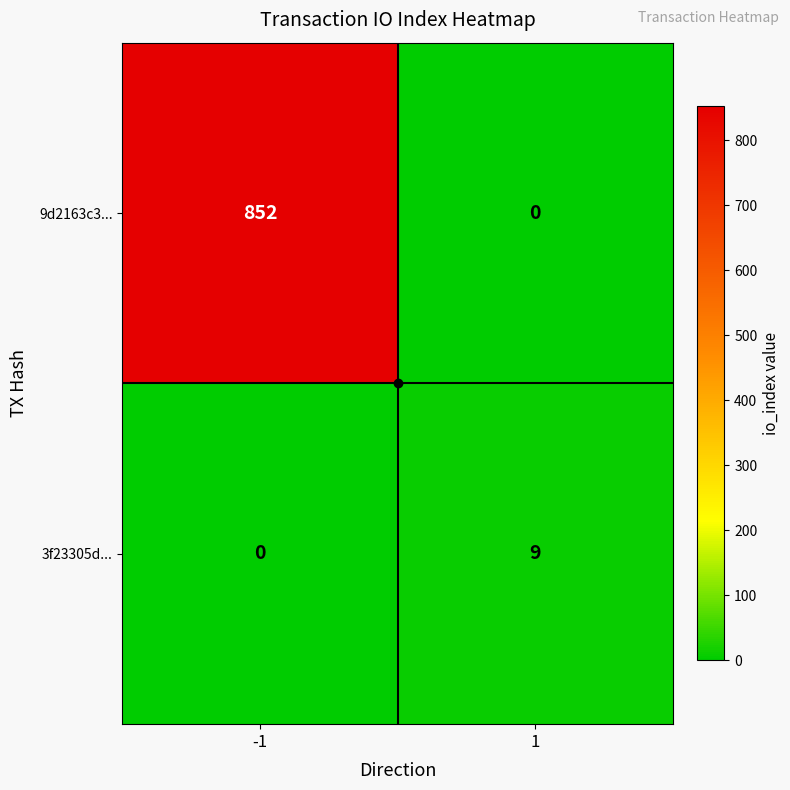

Is it true that 9d2163c3... equals 429 at -1?

False